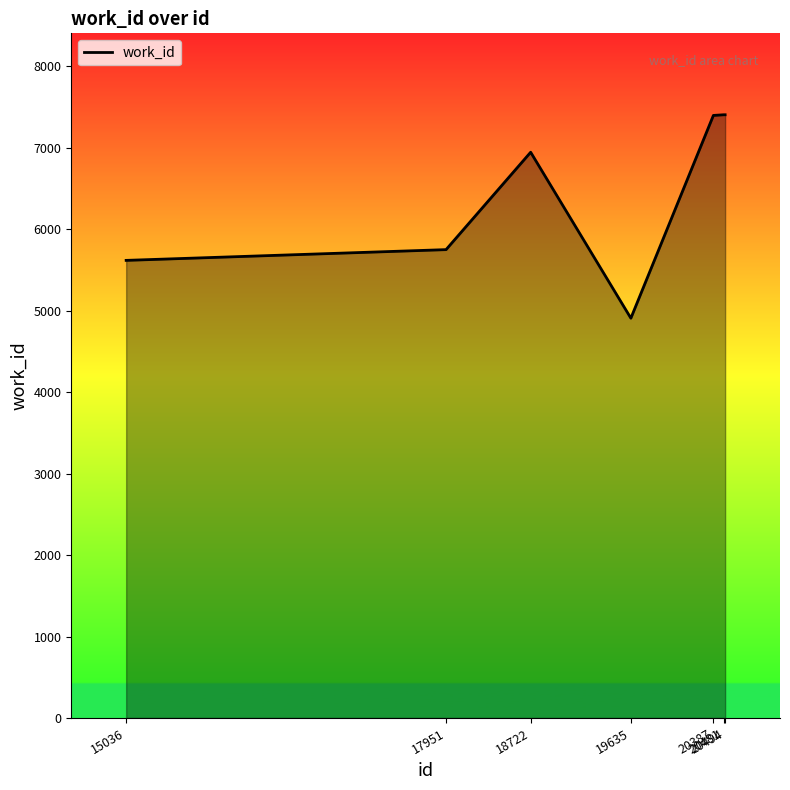

Is it true that the value at 19635 is 4909?

True